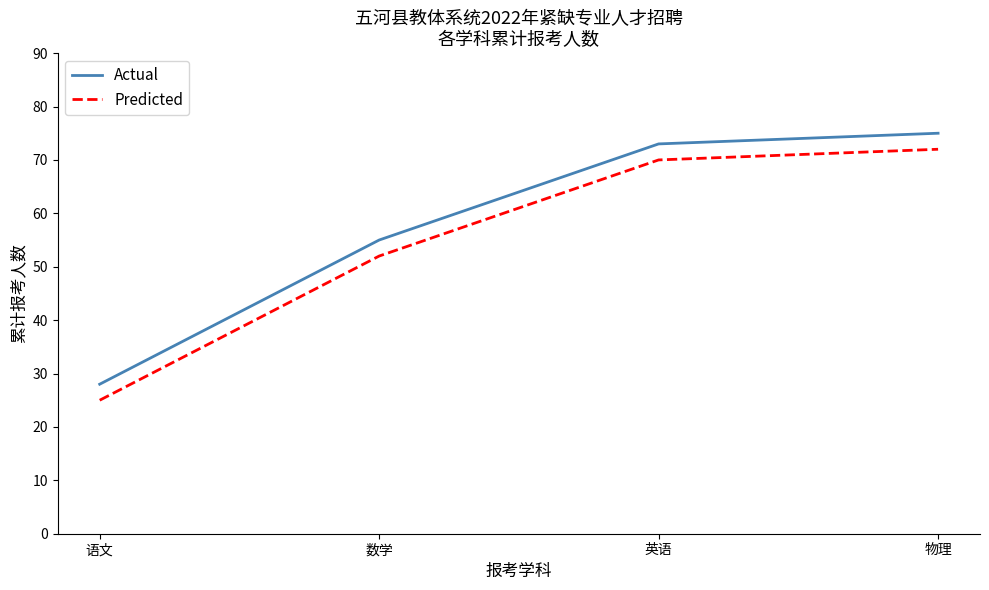

How many distinct data groups are displayed?

2